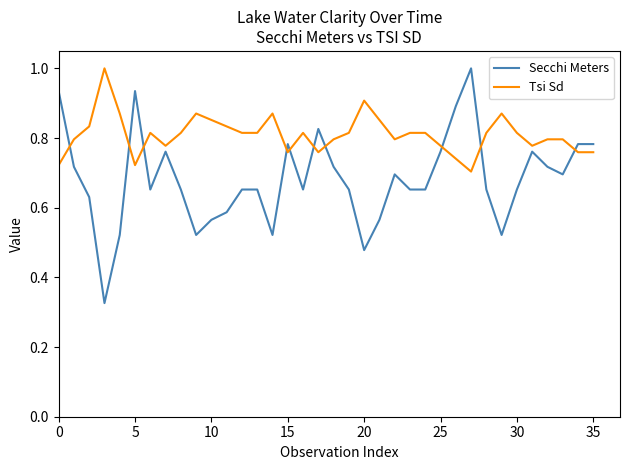

How many intersections are there between Secchi Meters and Tsi Sd?

10